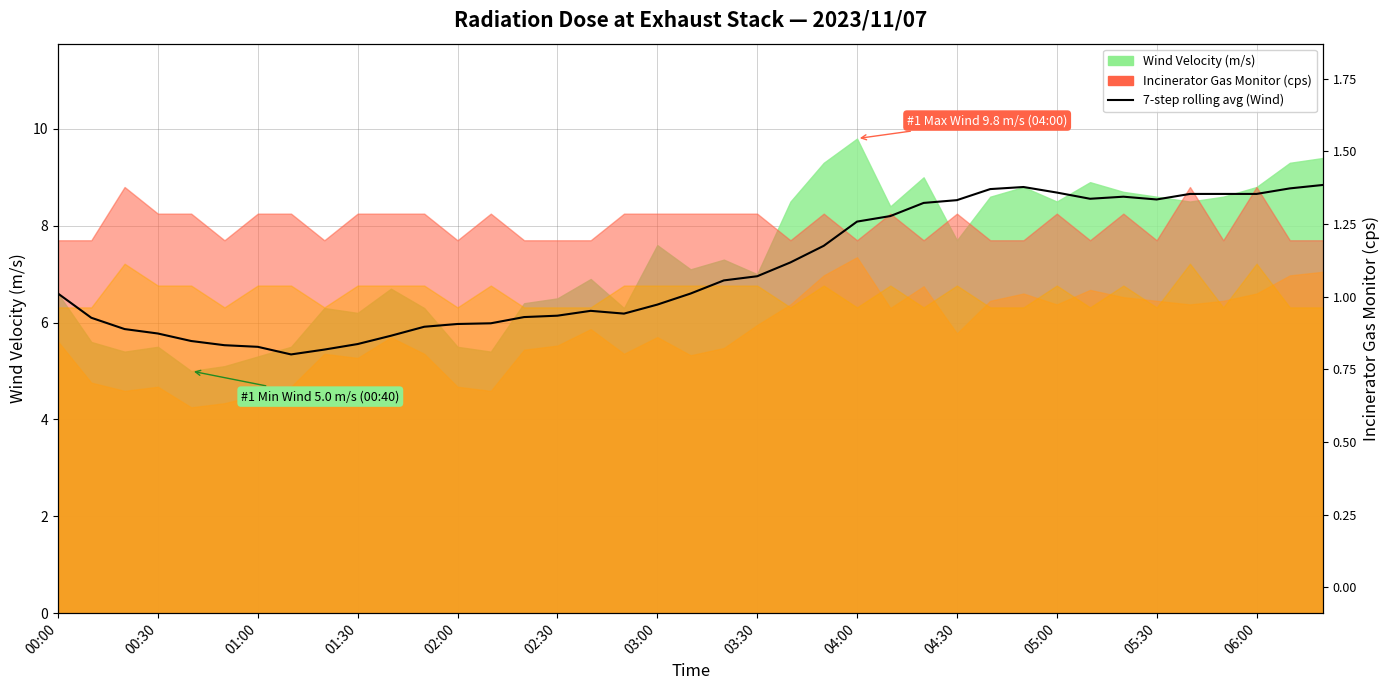

How many lines are shown in the chart?

1